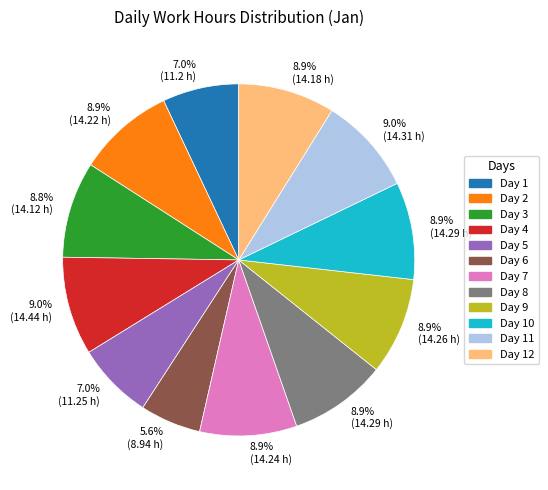

Is there a majority slice in this chart?

No